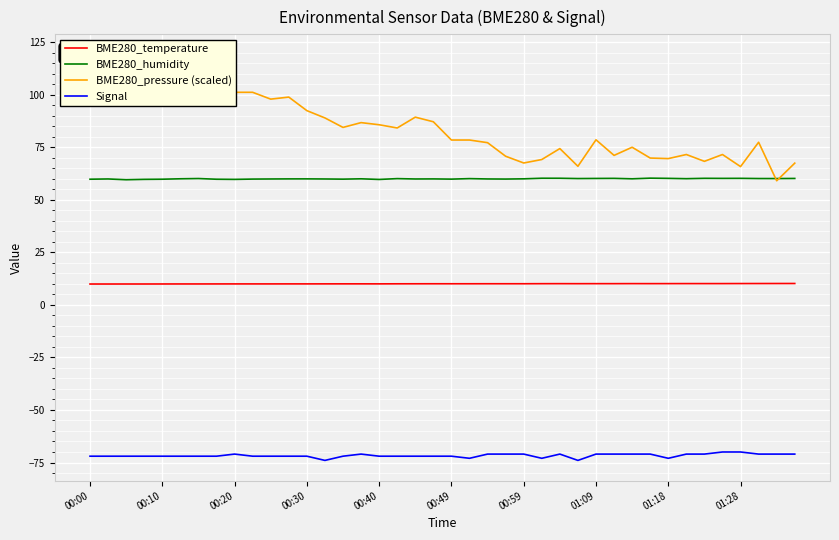

How many interior local valleys does the BME280_temperature series have?

3